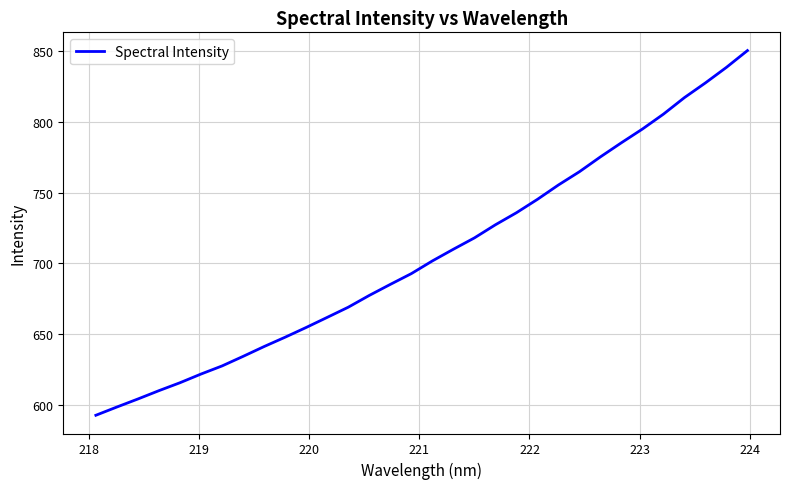

Reading left to right, list all the values displayed in this chart.

592.4	598.2	603.9	609.8	615.4	621.6	627.3	634.1	641.0	647.6	654.5	661.7	668.8	677.2	685.0	692.6	701.6	709.9	717.9	727.2	735.7	745.2	755.3	764.7	775.2	785.2	794.9	805.5	817.2	827.6	838.5	850.4